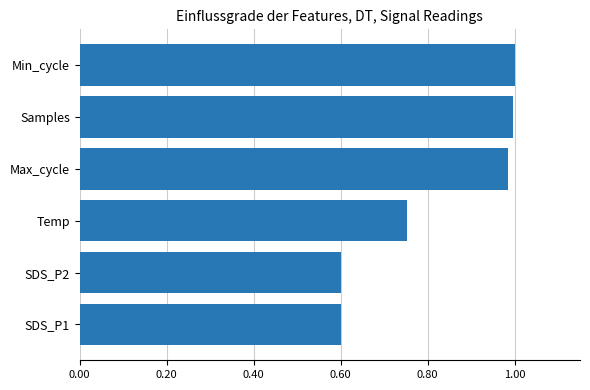

The chart shows a value of 1.0 at Samples. True or false?

True